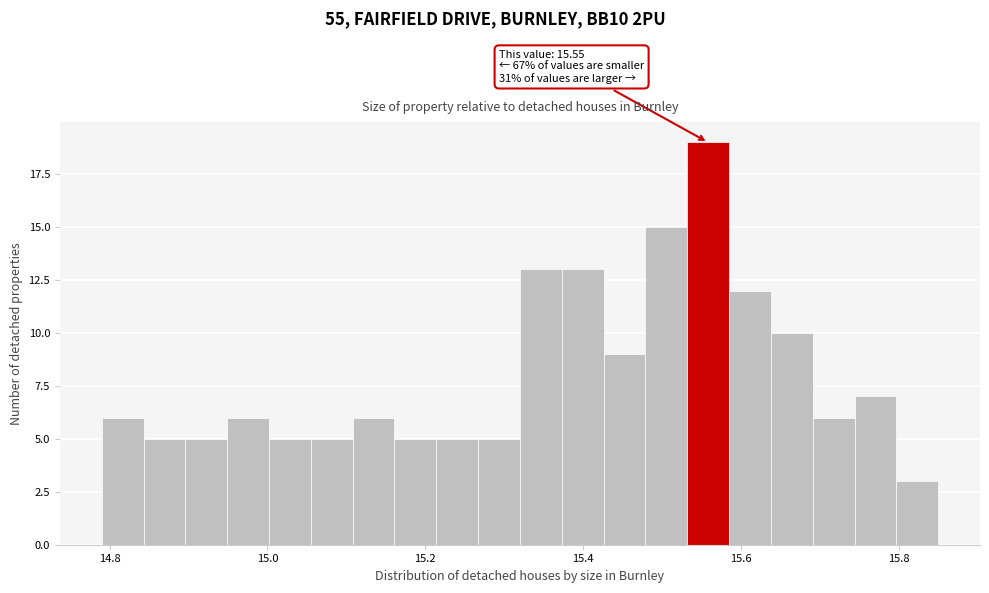

Around what value on the x-axis is the tallest bar? Give the approximate position of its centre, as read against the axis.

15.56